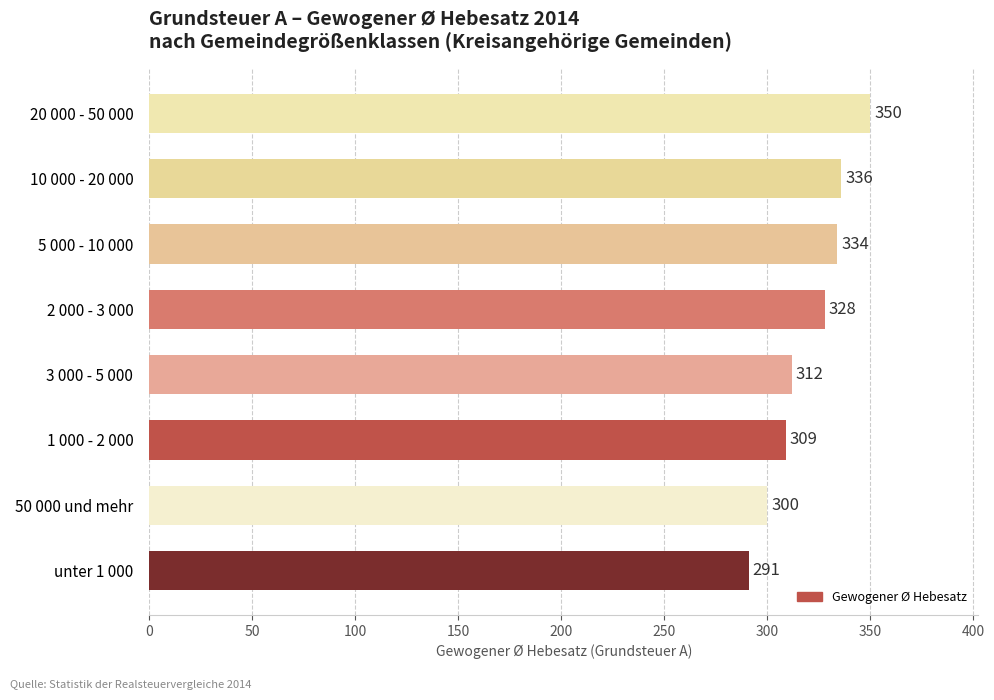

True or false: the data shows 172 at 2 000 - 3 000.

False